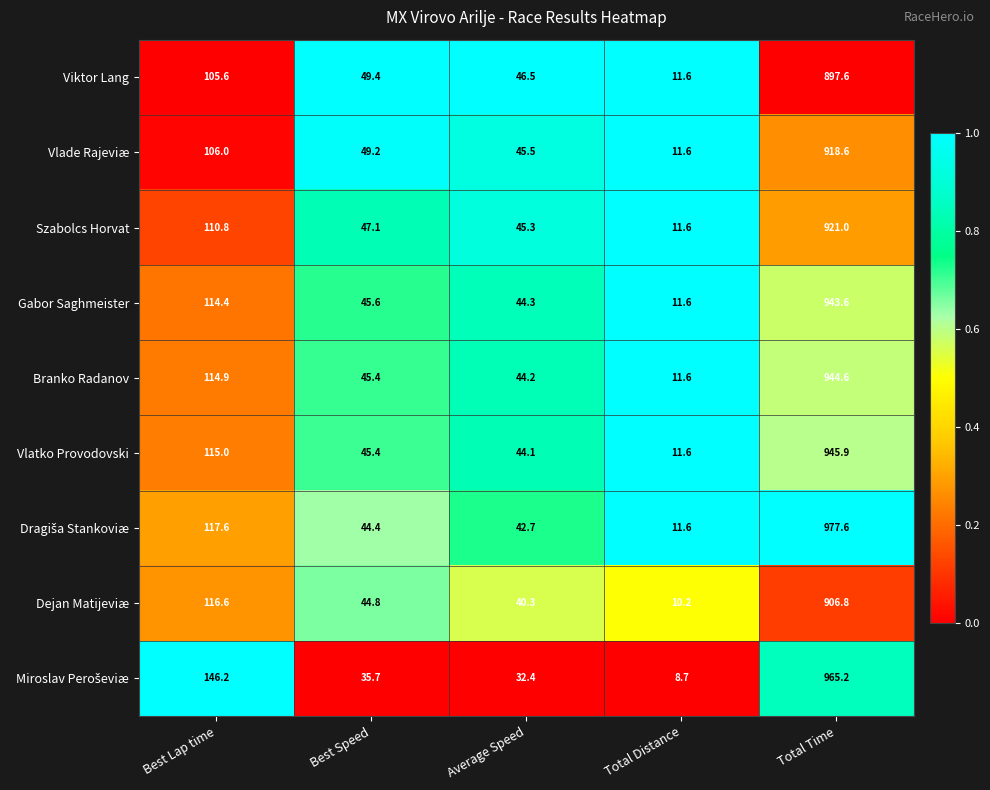

At which label is Vlatko Provodovski closest to 478?

Best Lap time